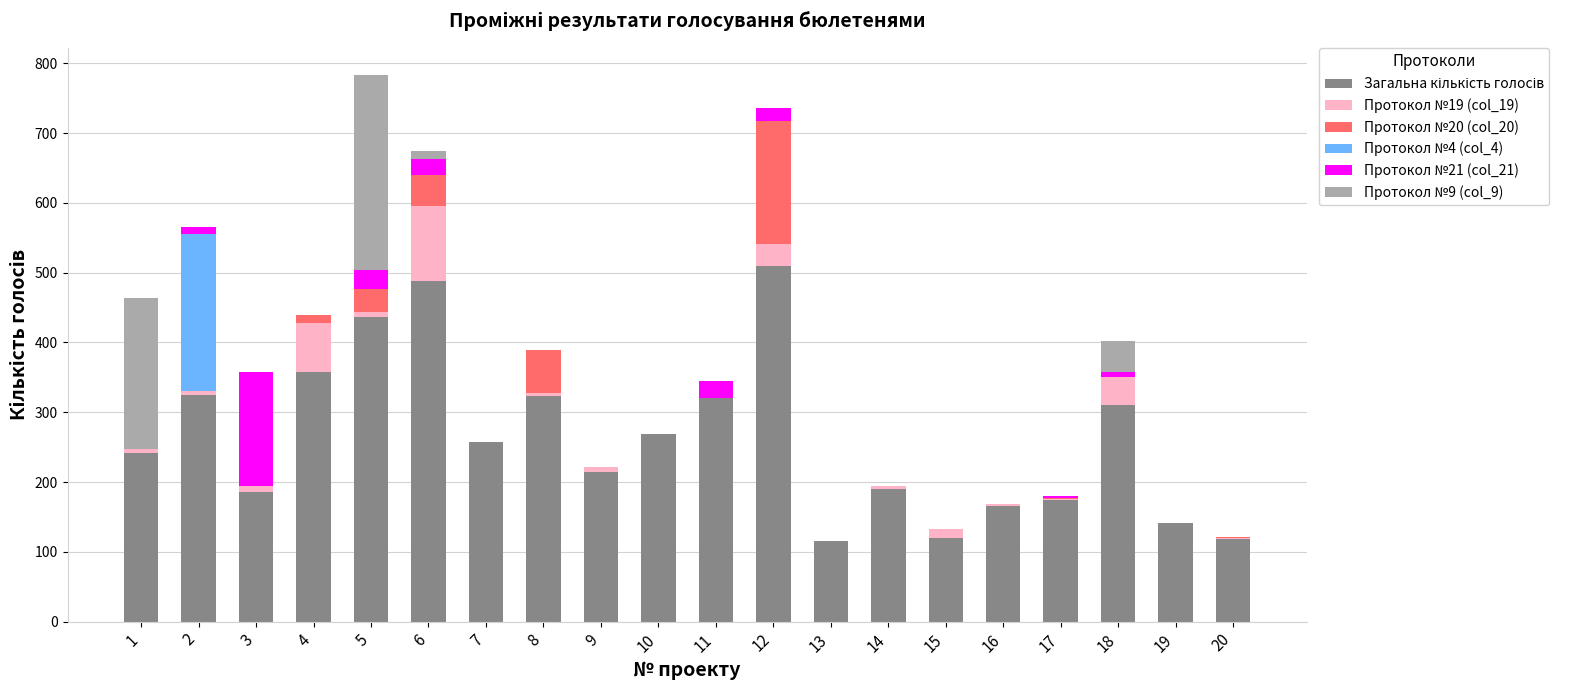

What is the average value of the Протокол №21 (col_21) series?

14